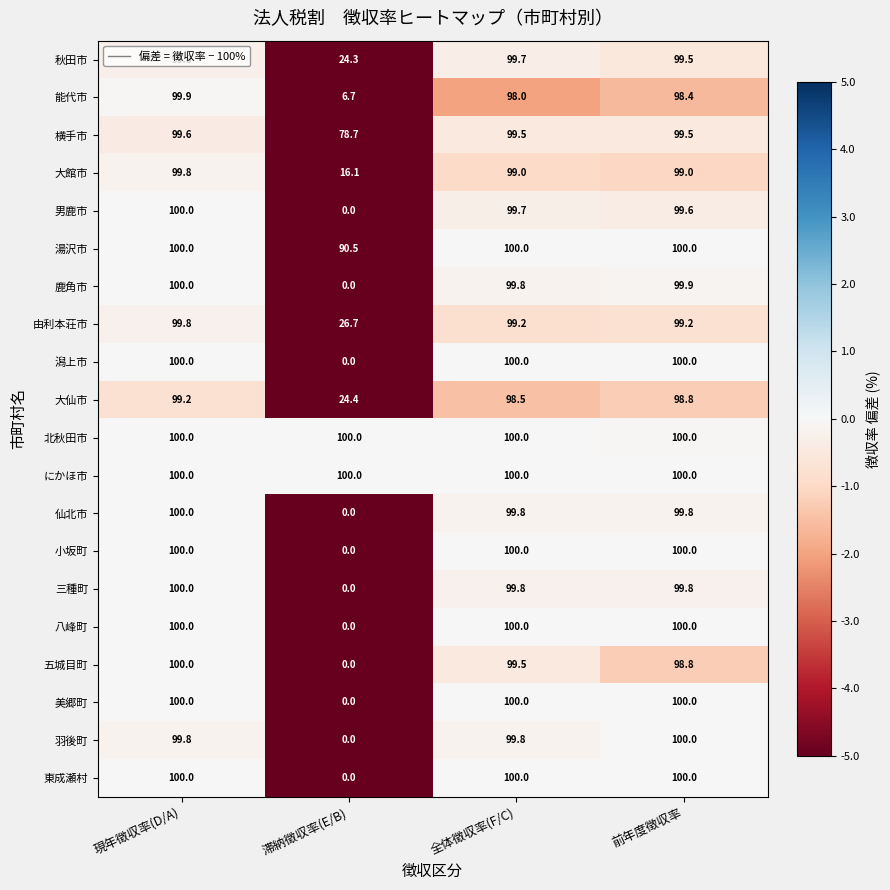

Which category has the lowest value across all series?

滞納徴収率(E/B)